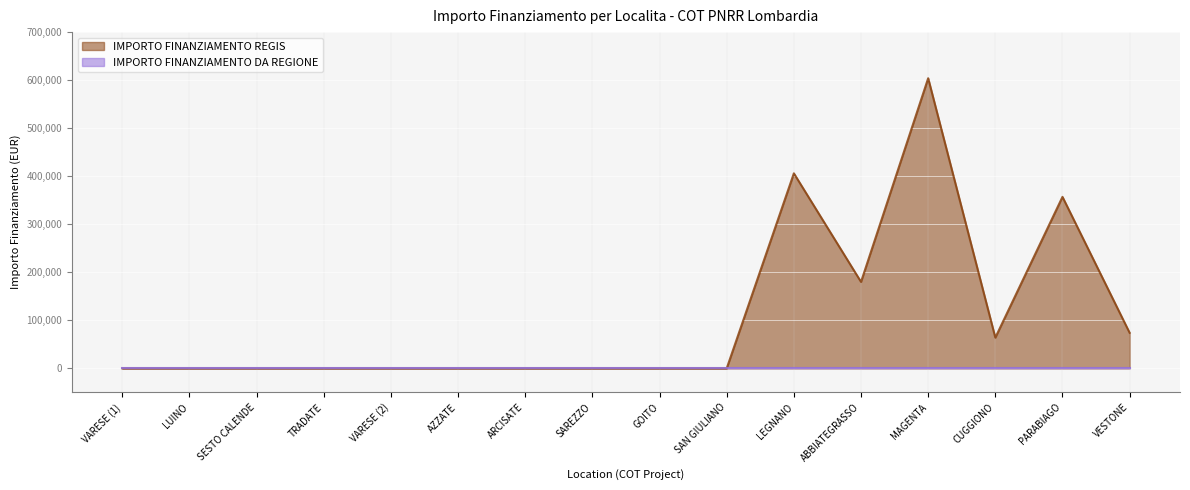

What value does the data have at CUGGIONO?

64000.0